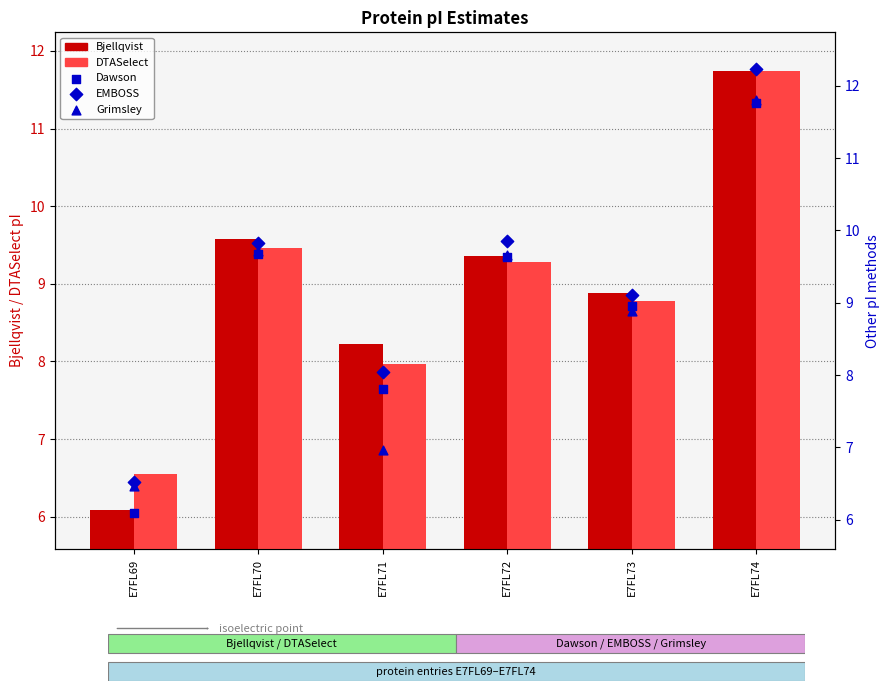

Is the value of Dawson at E7FL73 greater than the value of Grimsley at E7FL71?

Yes